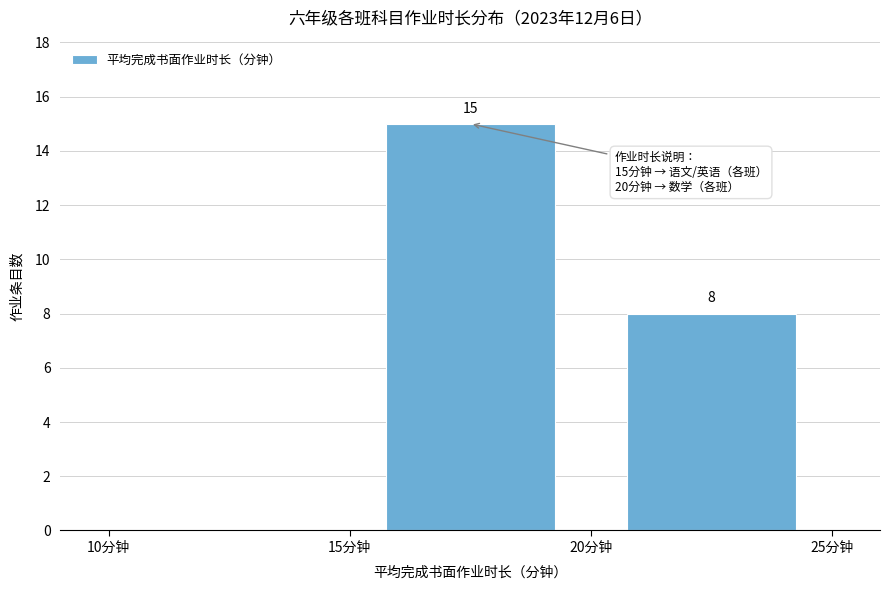

Over which range of the x-axis is the bar tallest?

15 to 20